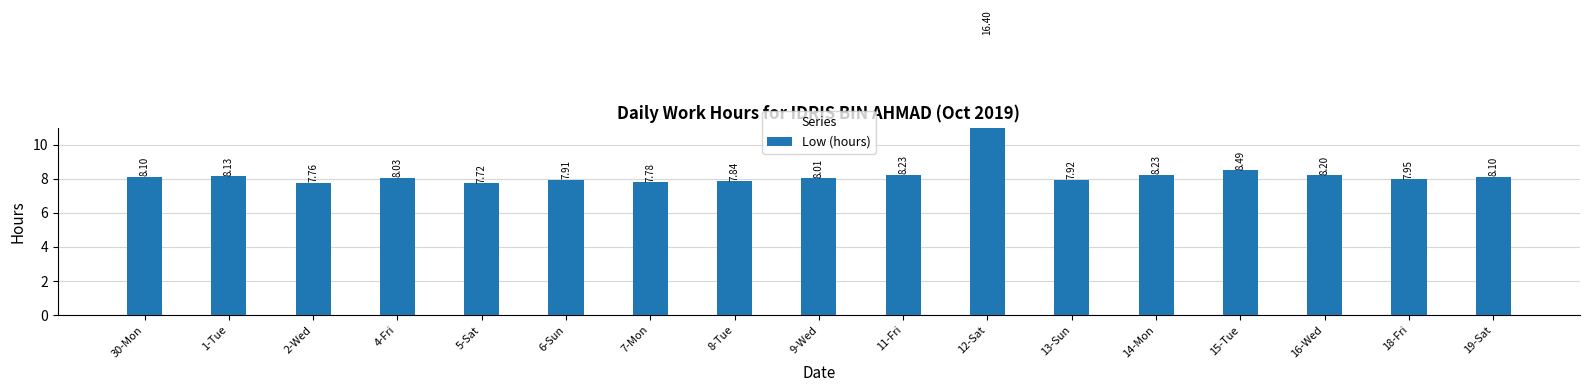

What is the greatest value displayed?

16.4